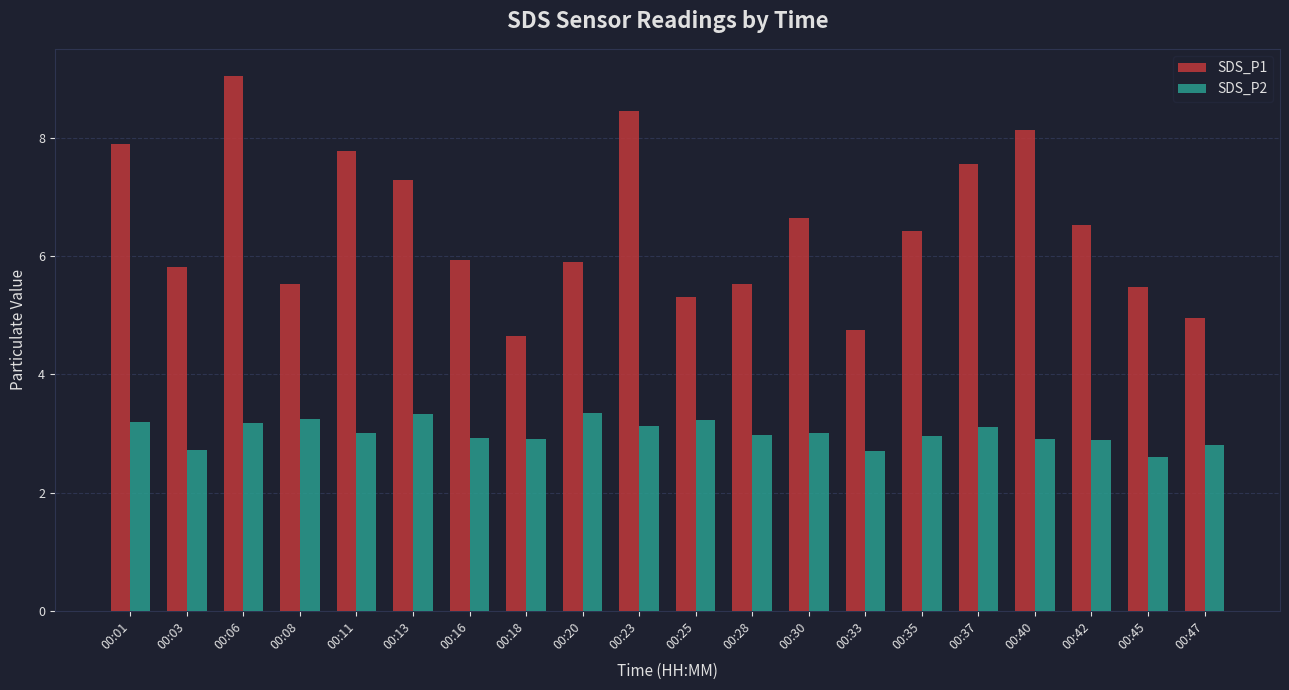

What is the sum of all SDS_P1 values?

129.6